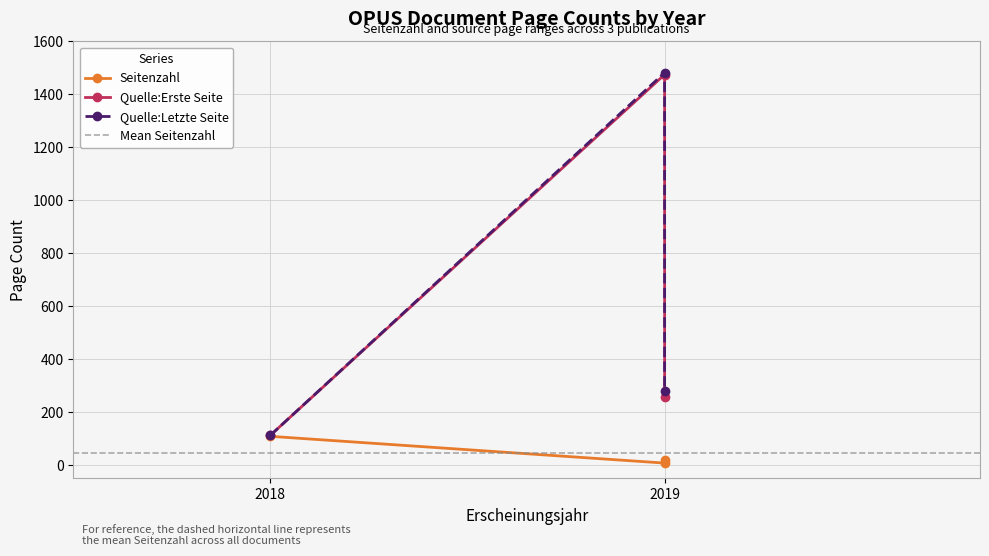

List the labels in order of Seitenzahl value, largest first.

2018, 2019, 2019